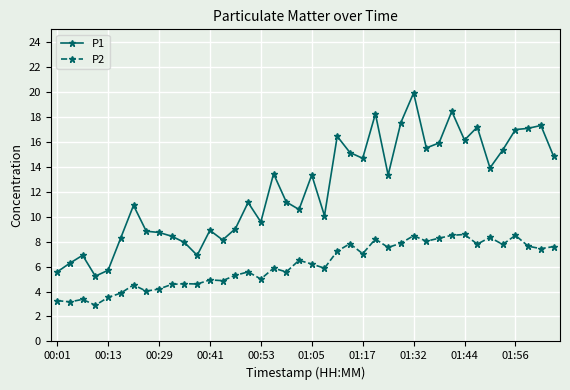

True or false: P1 has more than 1 interior local peaks.

True